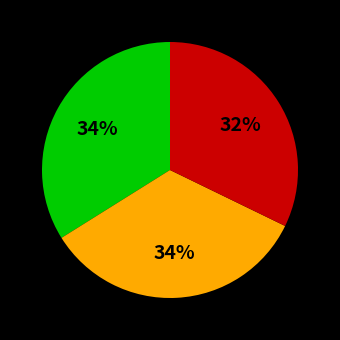

Is there a majority slice in this chart?

No